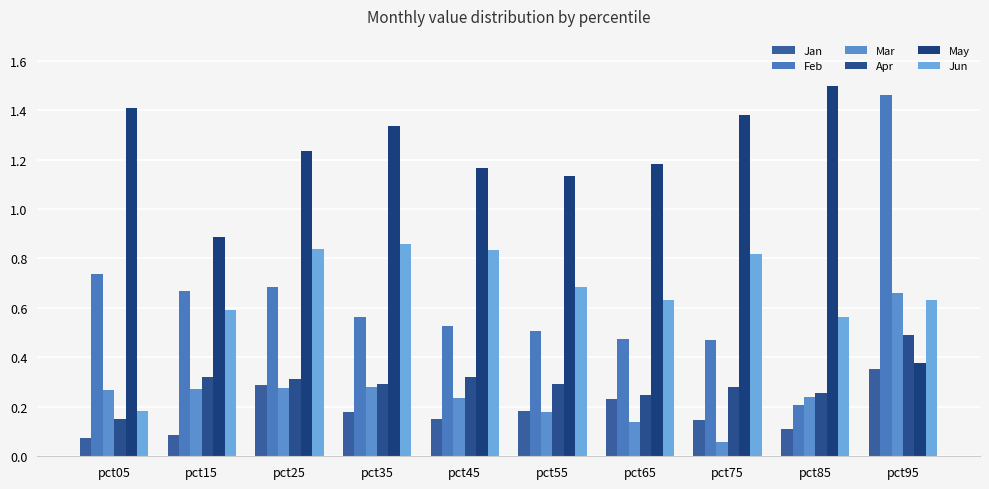

What is the sum of the Mar values at pct95 and pct55?

0.8